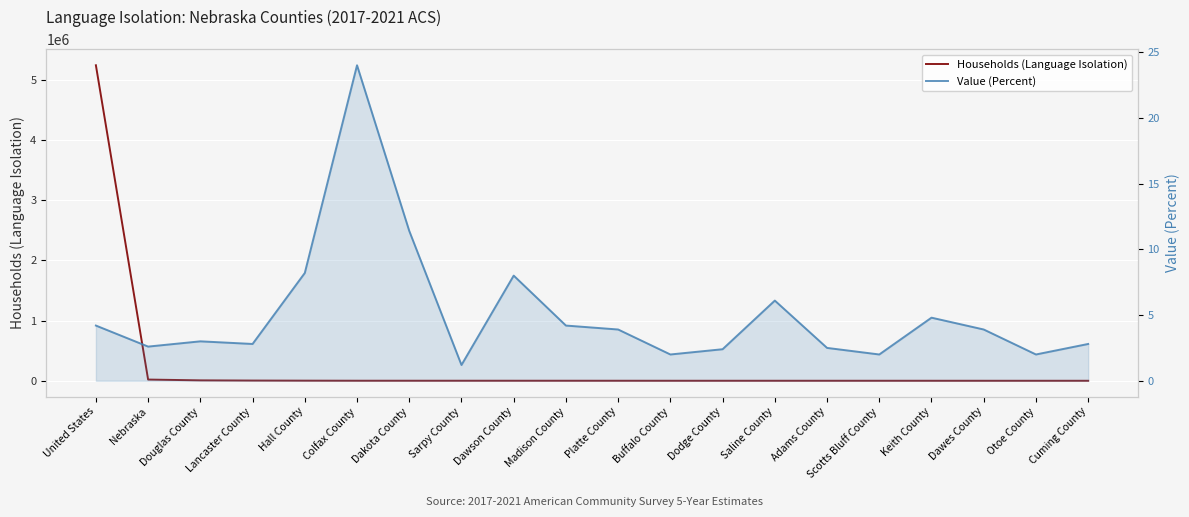

Which label corresponds to the largest value in the chart?

United States